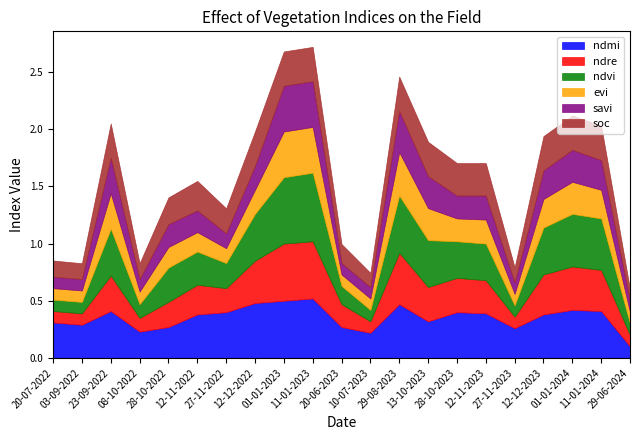

What is the sum of the ndmi values at 12-12-2023 and 28-10-2022?

0.7